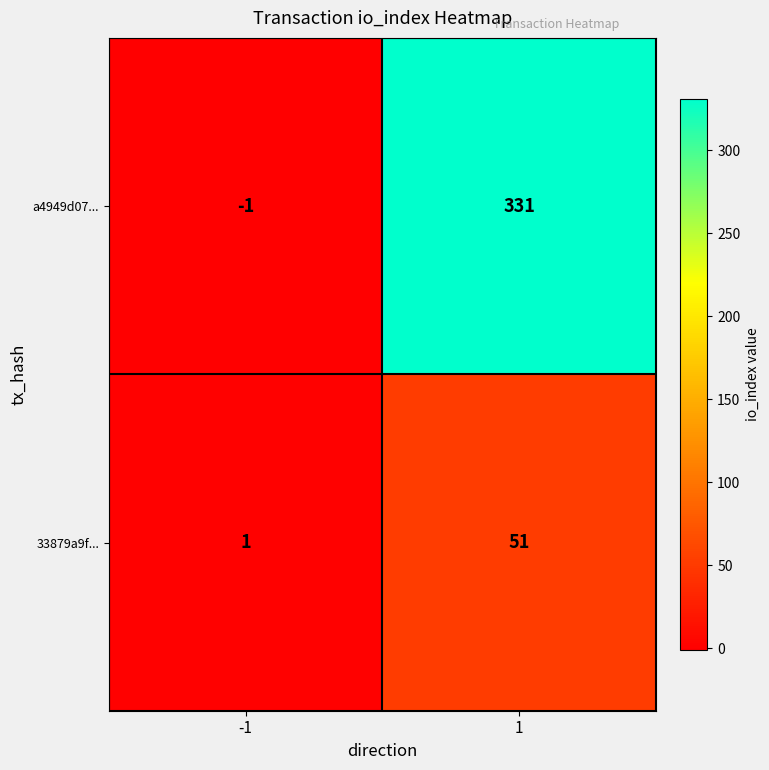

Which series has the largest total across all categories?

a4949d07...